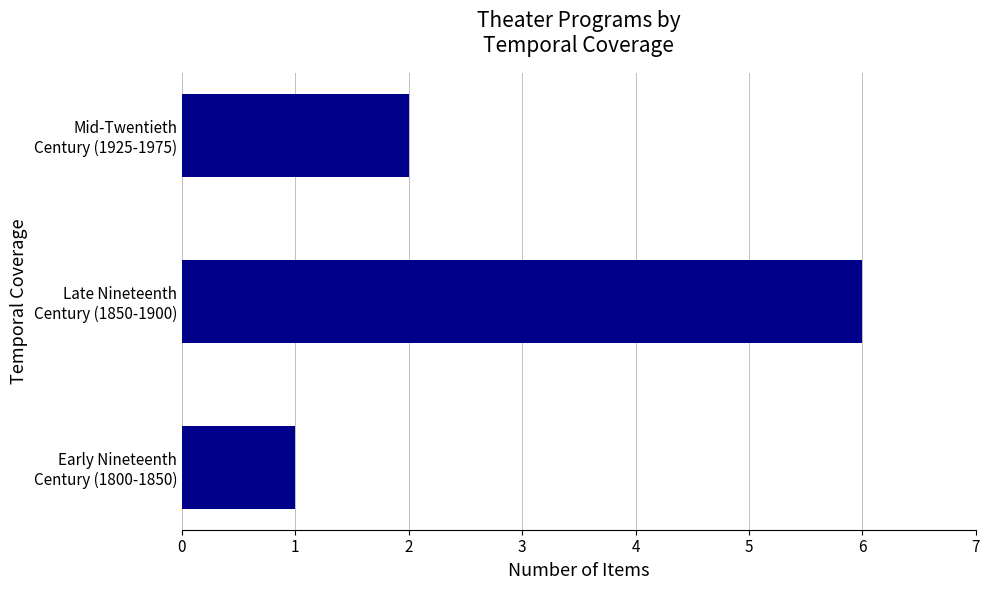

What is the difference between the maximum and minimum values?

5